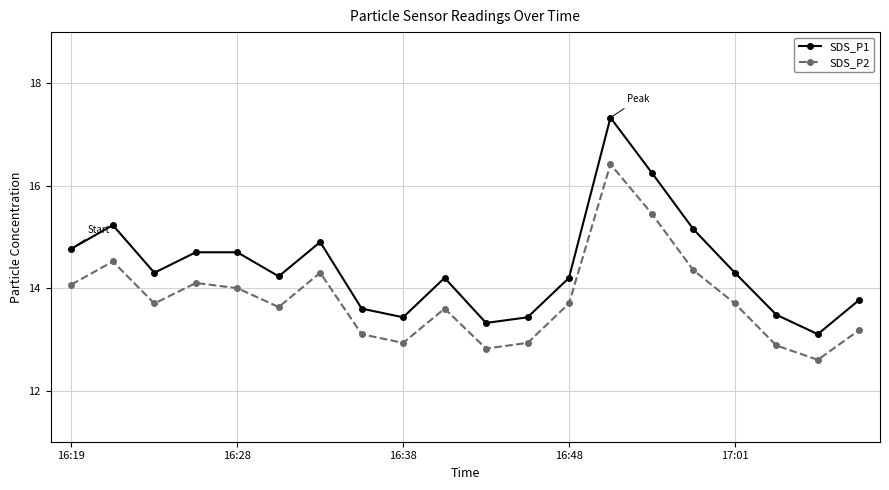

What are all the series names shown in the legend?

SDS_P1, SDS_P2